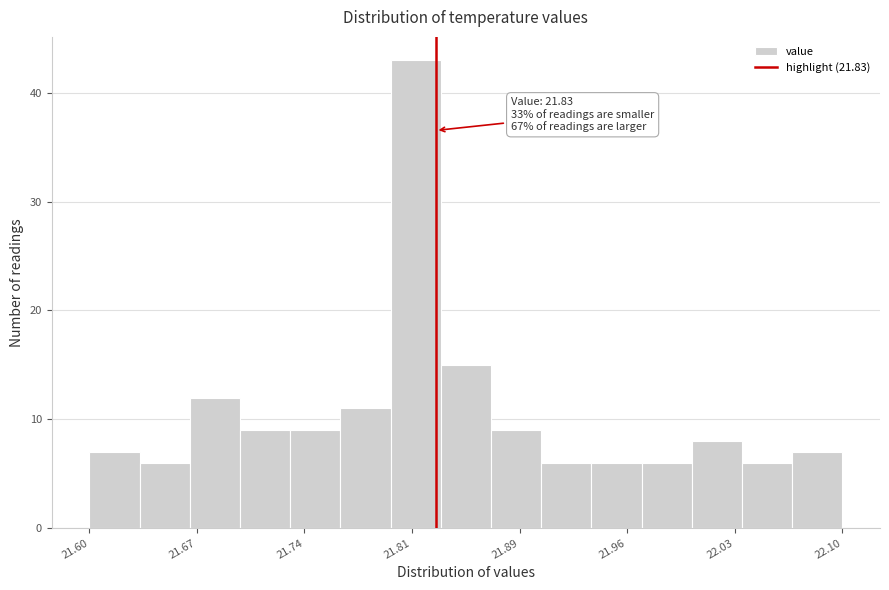

Around what value on the x-axis is the tallest bar? Give the approximate position of its centre, as read against the axis.

21.82